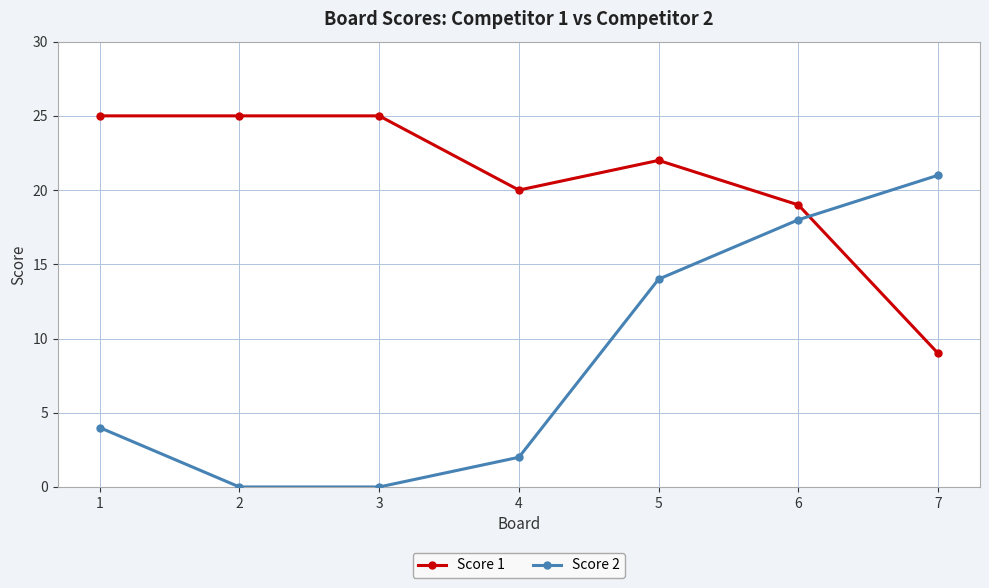

Between which two adjacent categories do Score 2 and Score 1 first intersect?

6 and 7